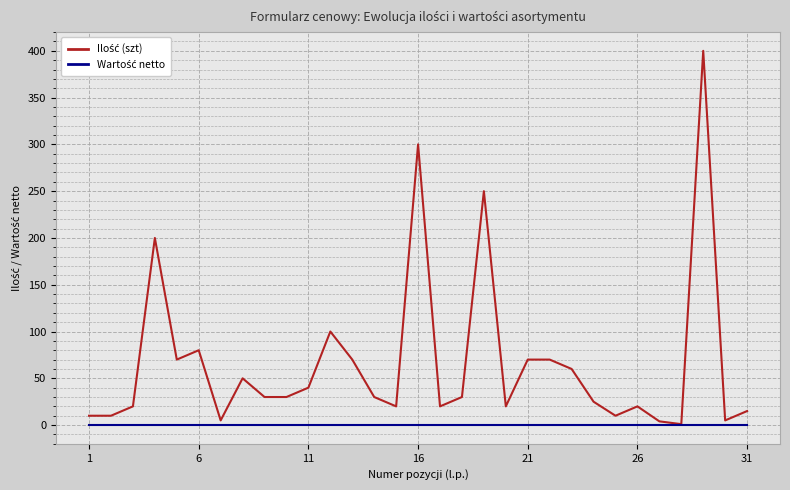

Is this an area chart (filled region under the line)?

No